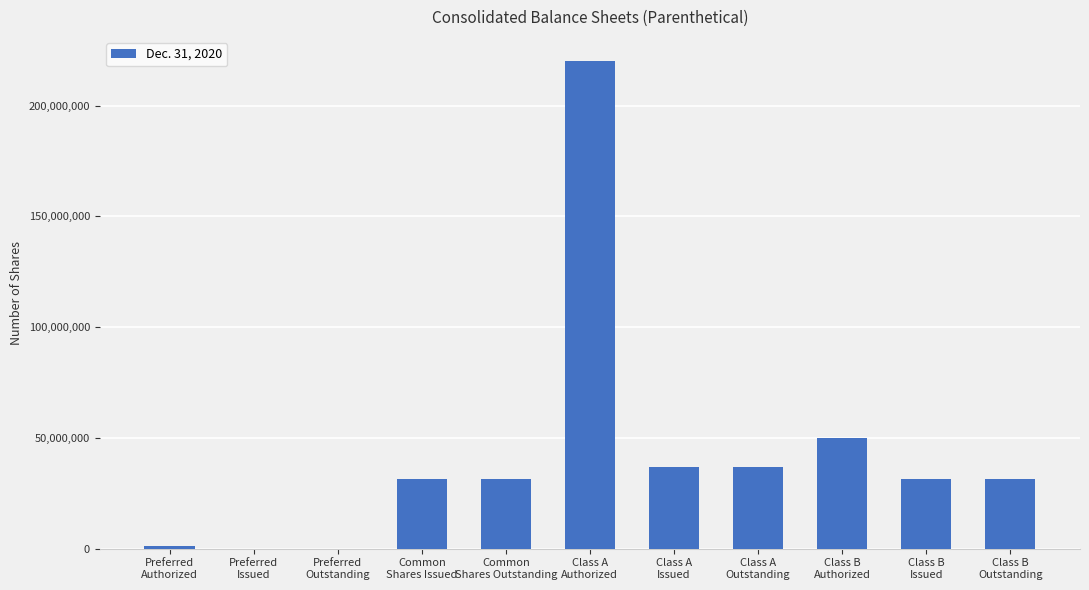

Is it true that the value at Class A
Issued is 36982320?

True